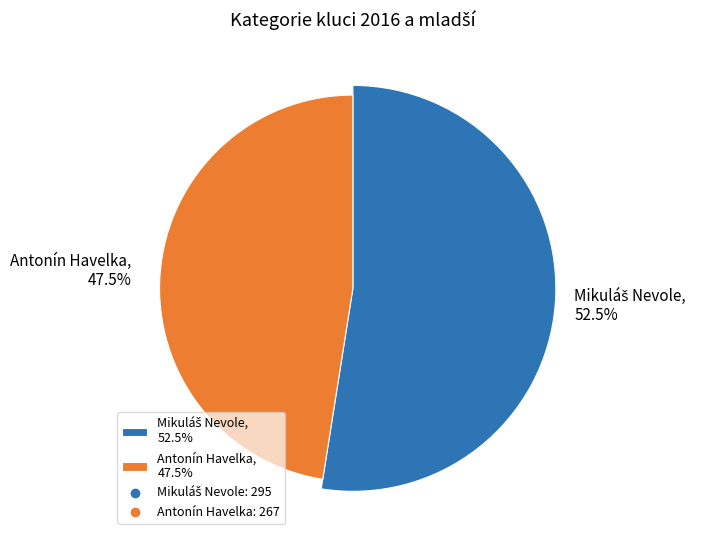

How many segments does this pie chart have?

2